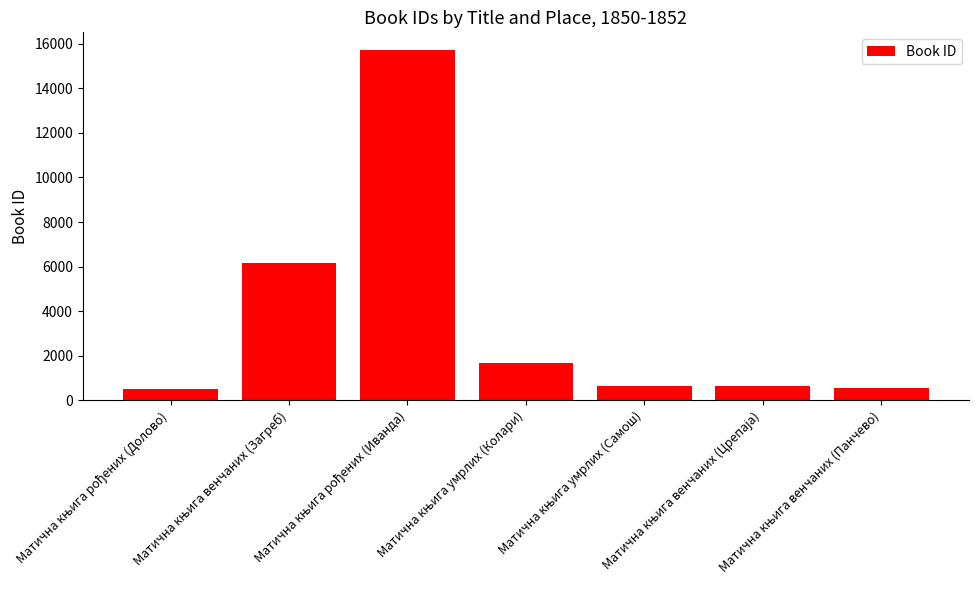

What is the sum of all values?

25946